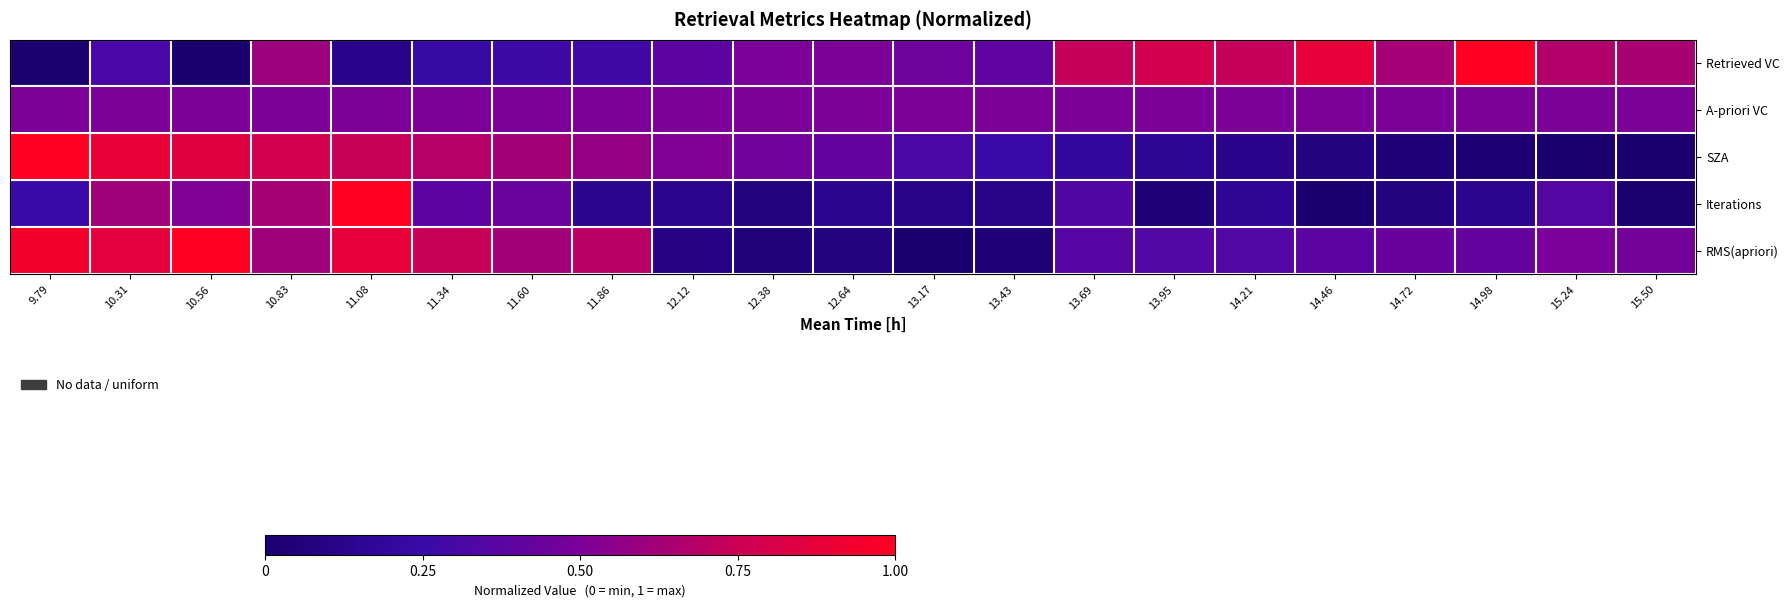

Count the number of categories in the chart.

21